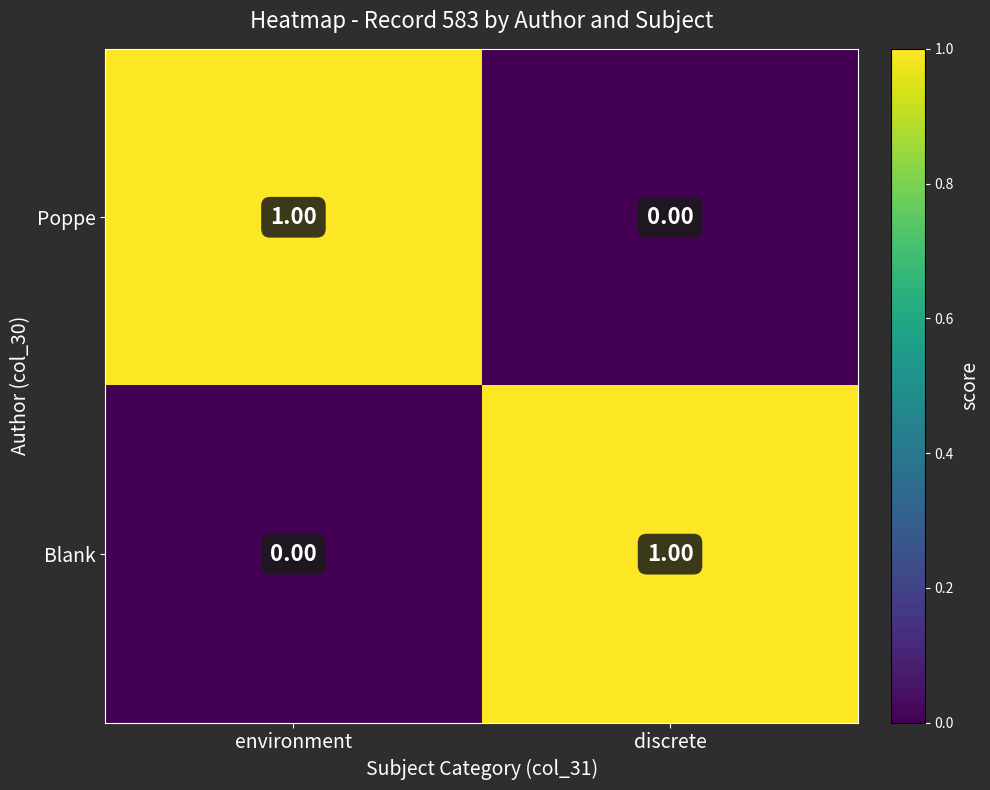

Count the number of data series in this chart.

2